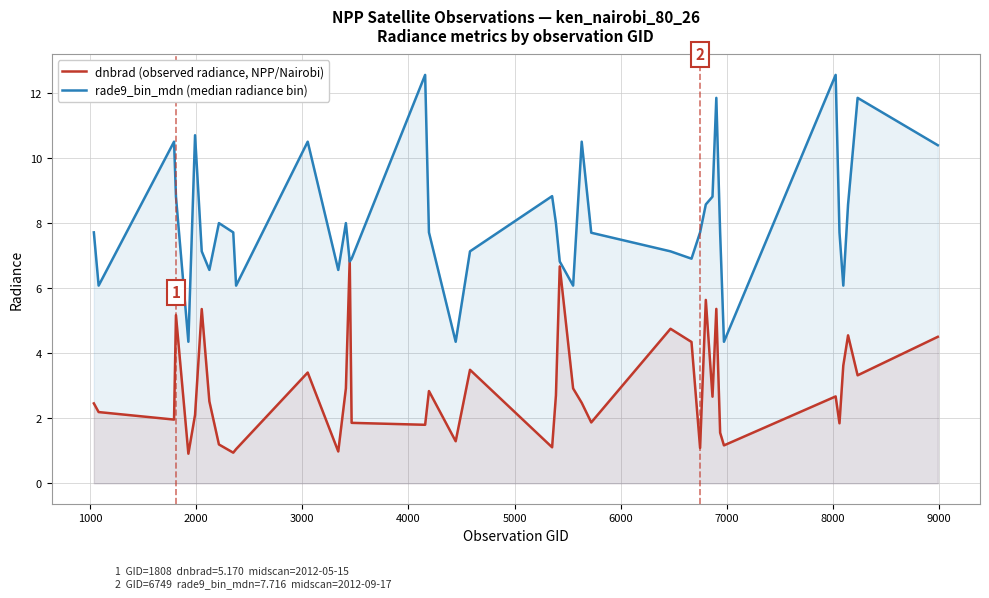

What is the difference between the maximum and second lowest values in the dnbrad (observed radiance, NPP/Nairobi) series?

6.0